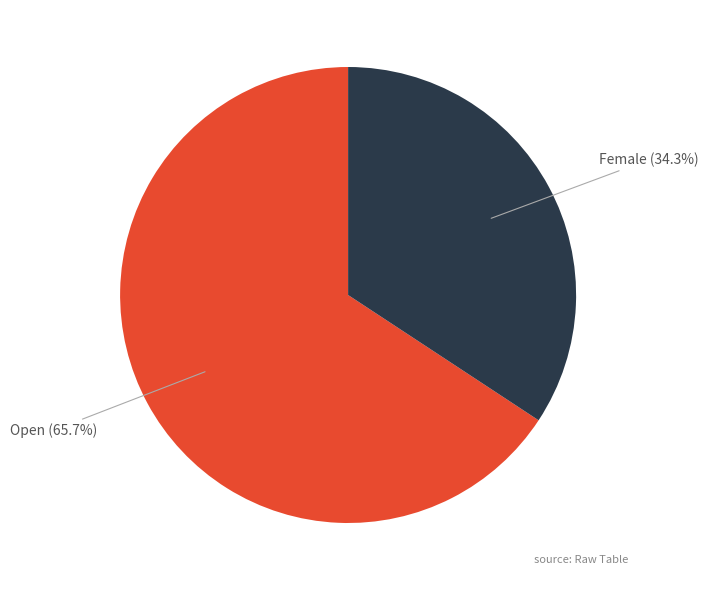

Is there a majority slice in this chart?

Yes